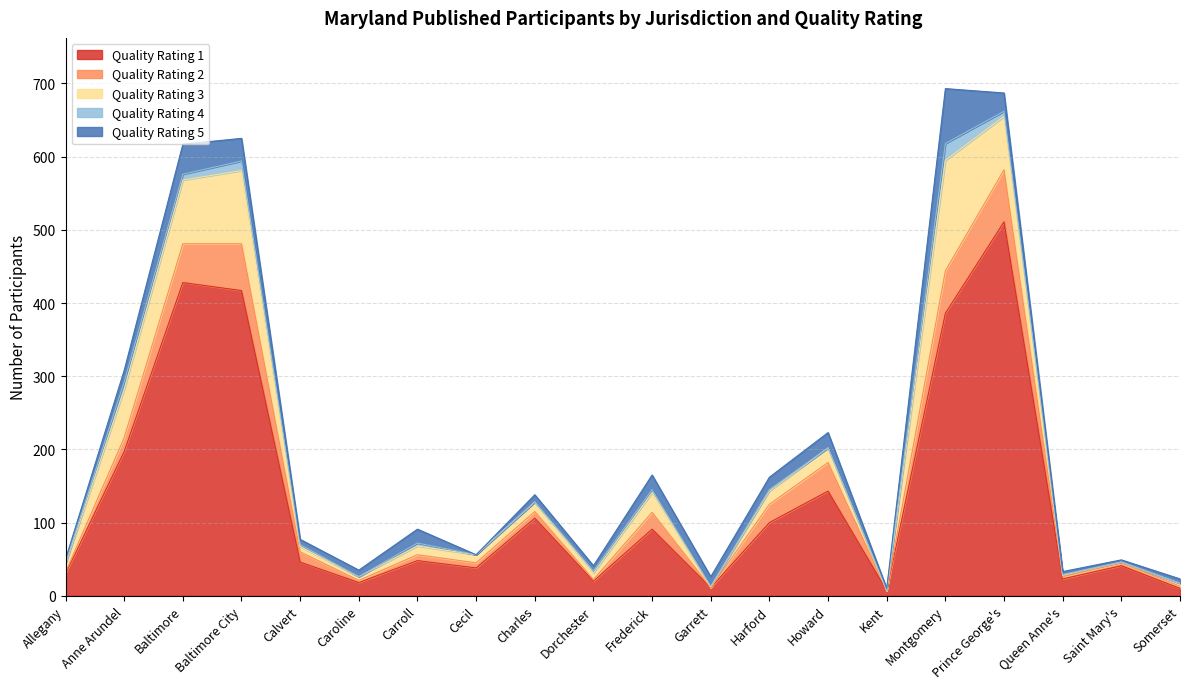

The Quality Rating 5 series shows 19 at Carroll. True or false?

True